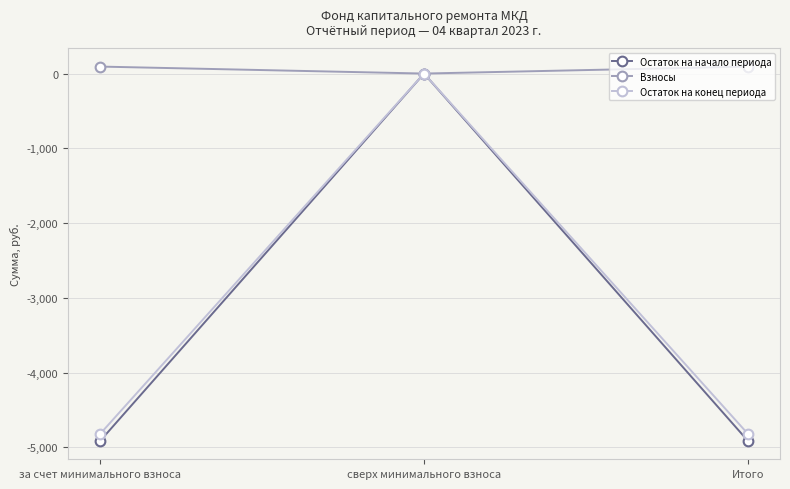

What value does the Остаток на конец периода series have at за счет минимального взноса?

-4814.0